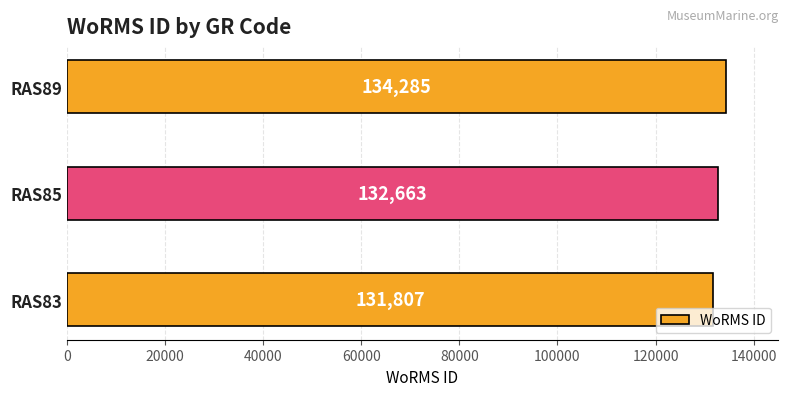

The value at RAS85 is 33987. True or false?

False